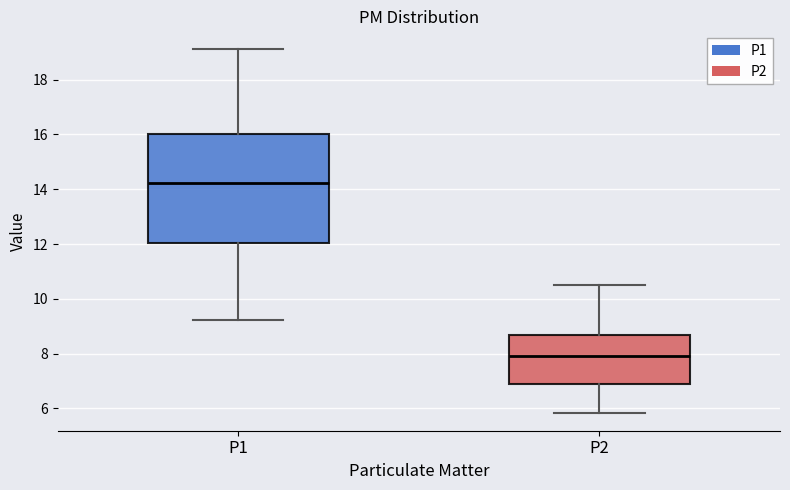

Where does the median line of the box for P2 sit on the y-axis? The values are not printed on the chart, so give them approximately, as read against the axis.

8.0